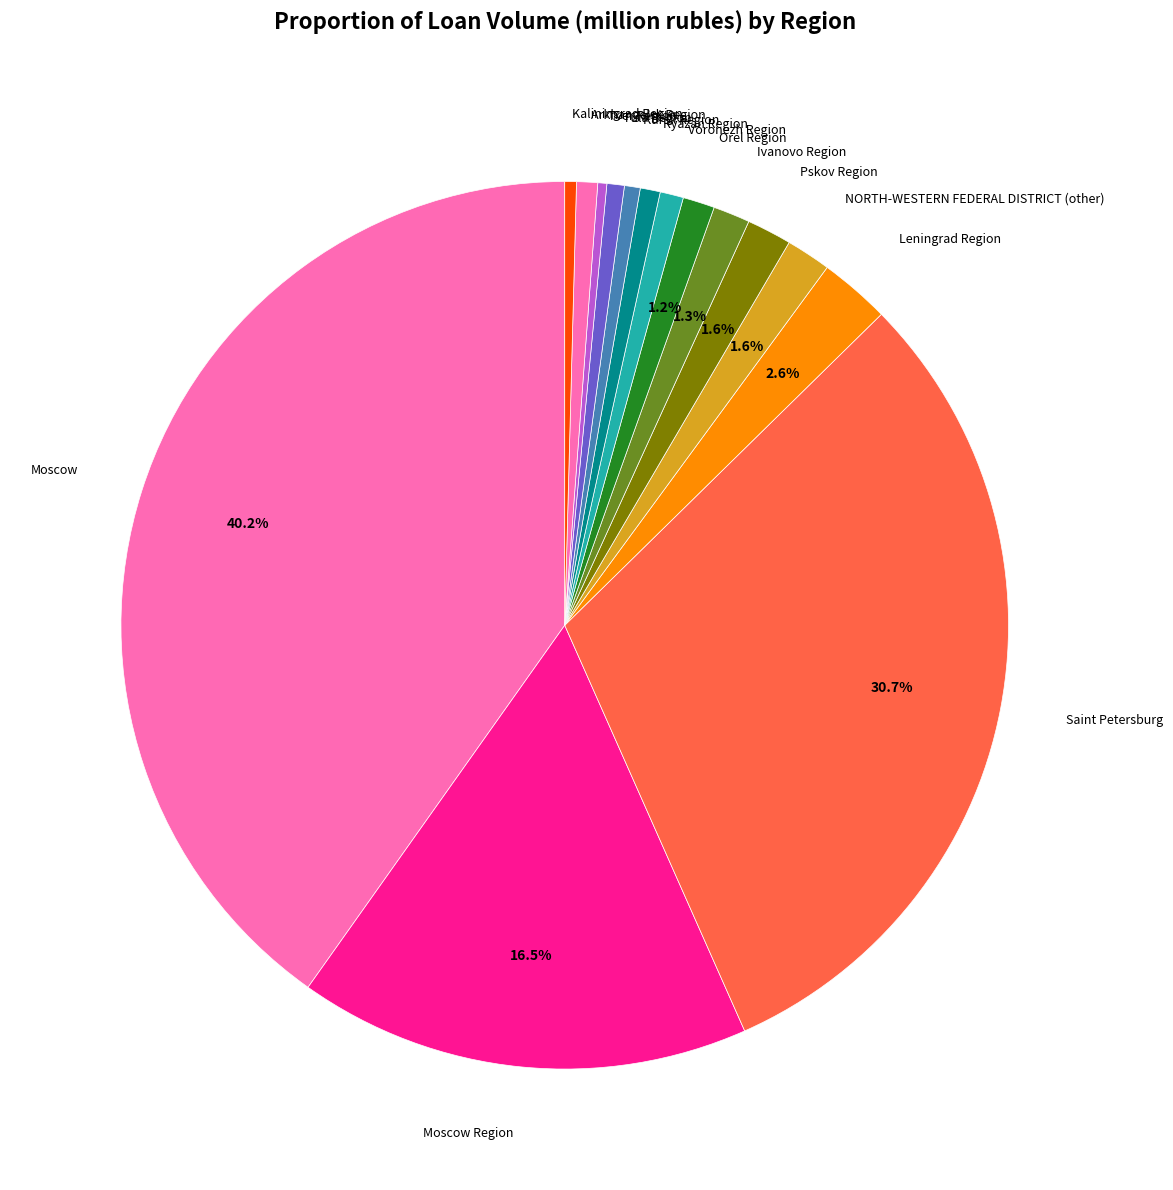

Rank the categories by value from lowest to highest.

Tver Region, Kaliningrad Region, Kursk Region, Tula Region, Ryazan Region, Arkhangelsk Region, Voronezh Region, Orel Region, Ivanovo Region, NORTH-WESTERN FEDERAL DISTRICT (other), Pskov Region, Leningrad Region, Moscow Region, Saint Petersburg, Moscow